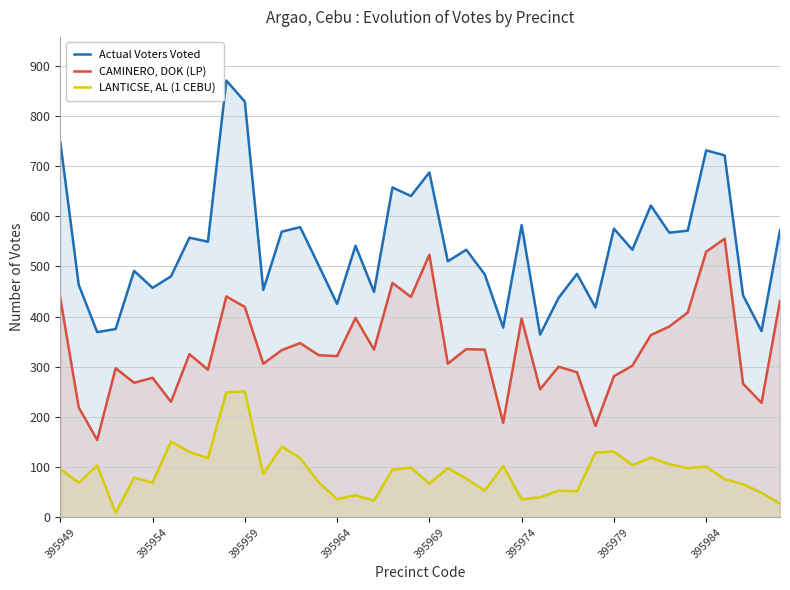

Does the chart display data point markers on the line(s)?

No